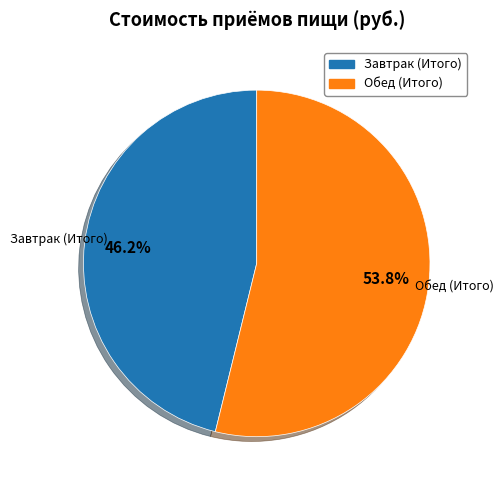

What percentage is NOT represented by Завтрак (Итого)?

53.8%